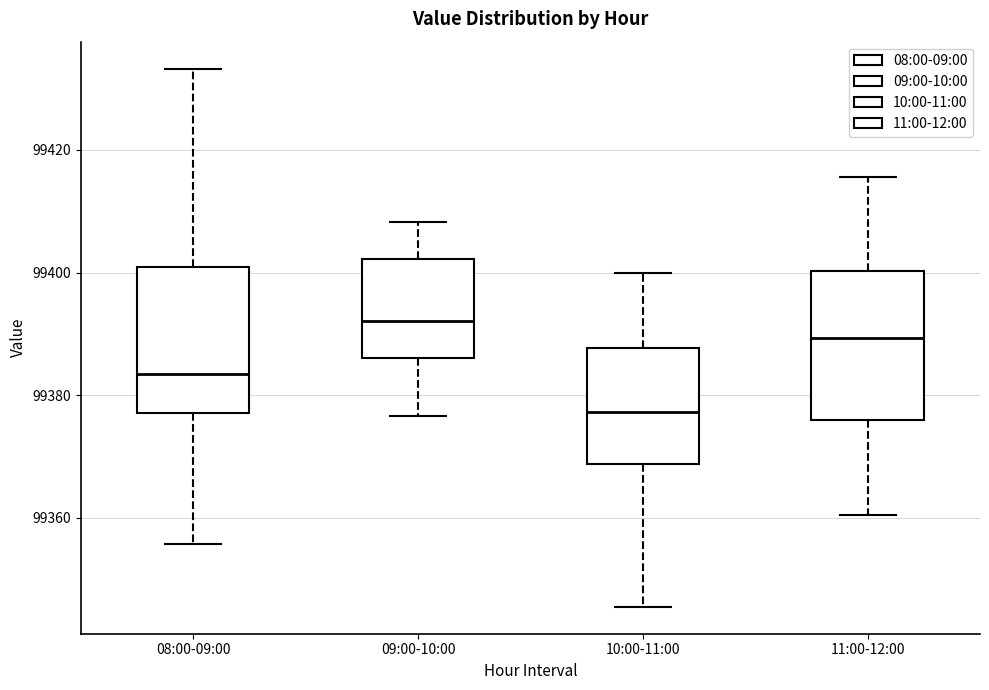

Reading left to right, read every box against the y-axis: the position of its median line, the range the box covers, and the ends of its whiskers. The values are not printed on the chart, so give them approximately, as read against the axis.

08:00-09:00: median 99384, box 99378 to 99400, whiskers 99356 to 99434
09:00-10:00: median 99392, box 99386 to 99402, whiskers 99376 to 99408
10:00-11:00: median 99378, box 99368 to 99388, whiskers 99346 to 99400
11:00-12:00: median 99390, box 99376 to 99400, whiskers 99360 to 99416